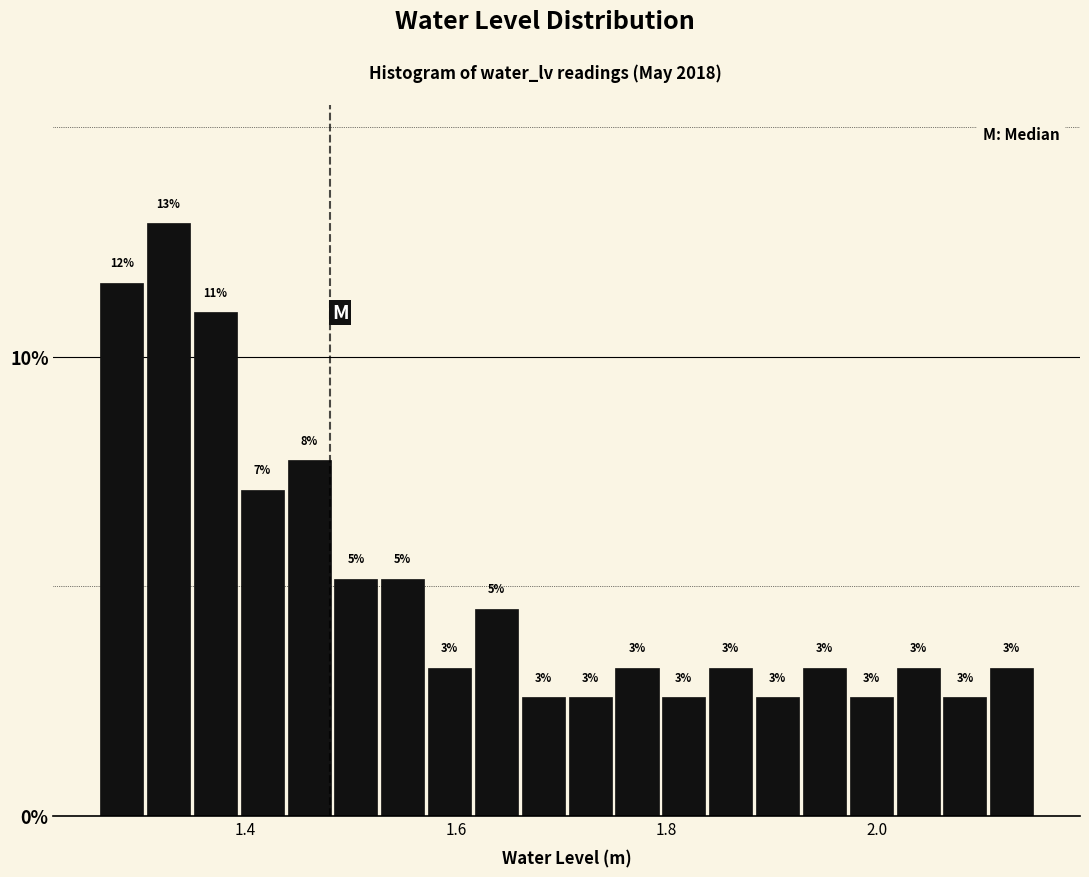

Read against the x-axis, roughly where is the centre of the tallest bar?

1.32